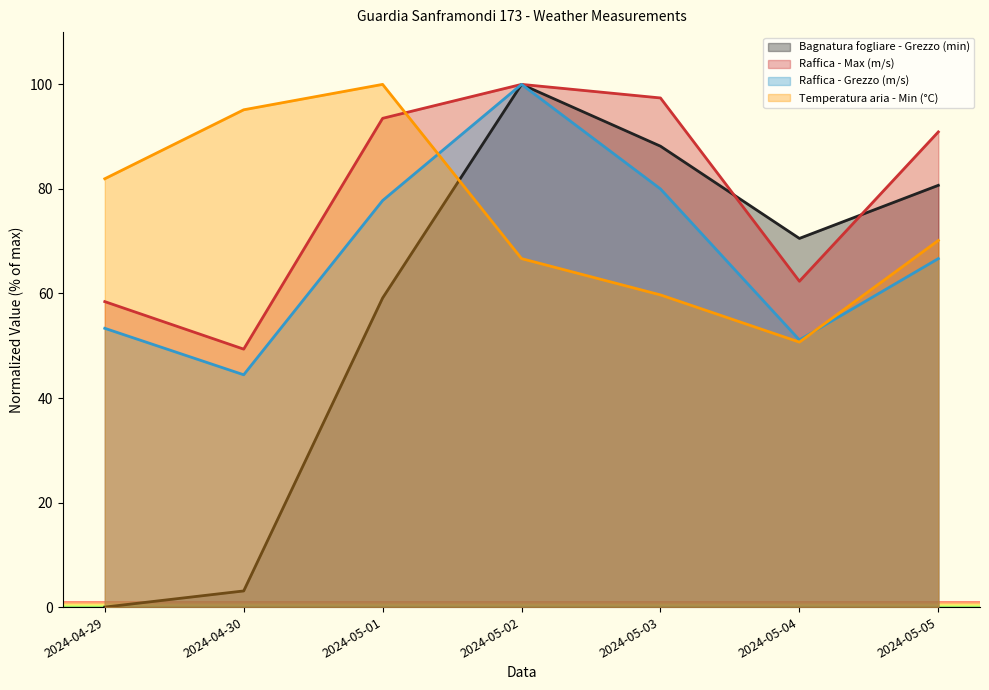

Which series ends up on top after the final intersection of Temperatura aria - Min (°C) and Raffica - Grezzo (m/s)?

Temperatura aria - Min (°C)